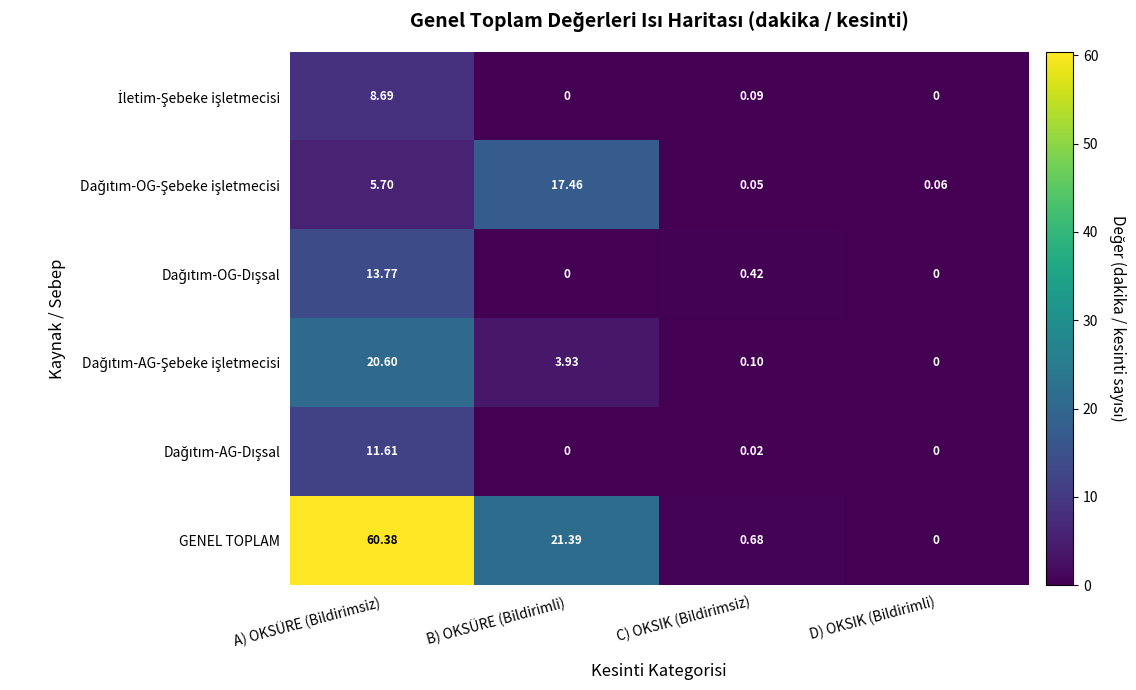

At which category is the sum across all series the highest?

A) OKSÜRE (Bildirimsiz)